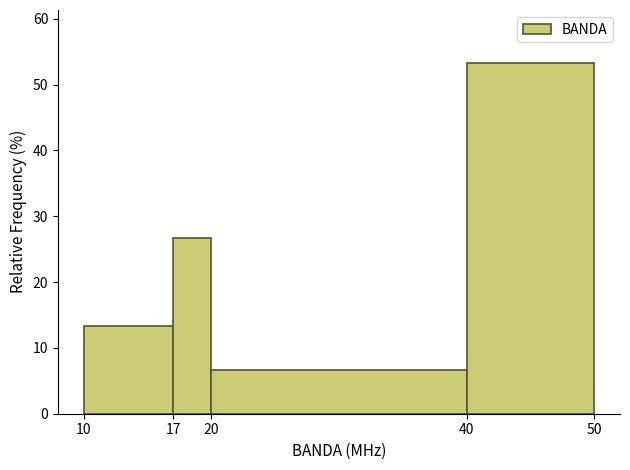

Reading left to right, list every bar in this chart as the range it spans on the x-axis followed by its height. The values are not printed on the chart, so give them approximately, as read against the axis.

10 to 17: 13
17 to 20: 27
20 to 40: 7
40 to 50: 53